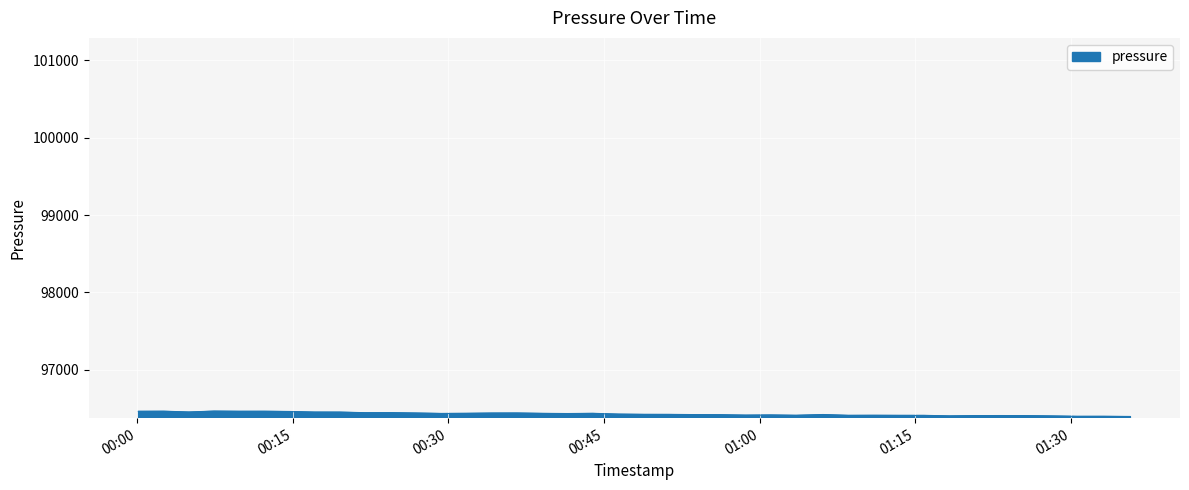

What is the minimum value shown in the chart?

96396.2